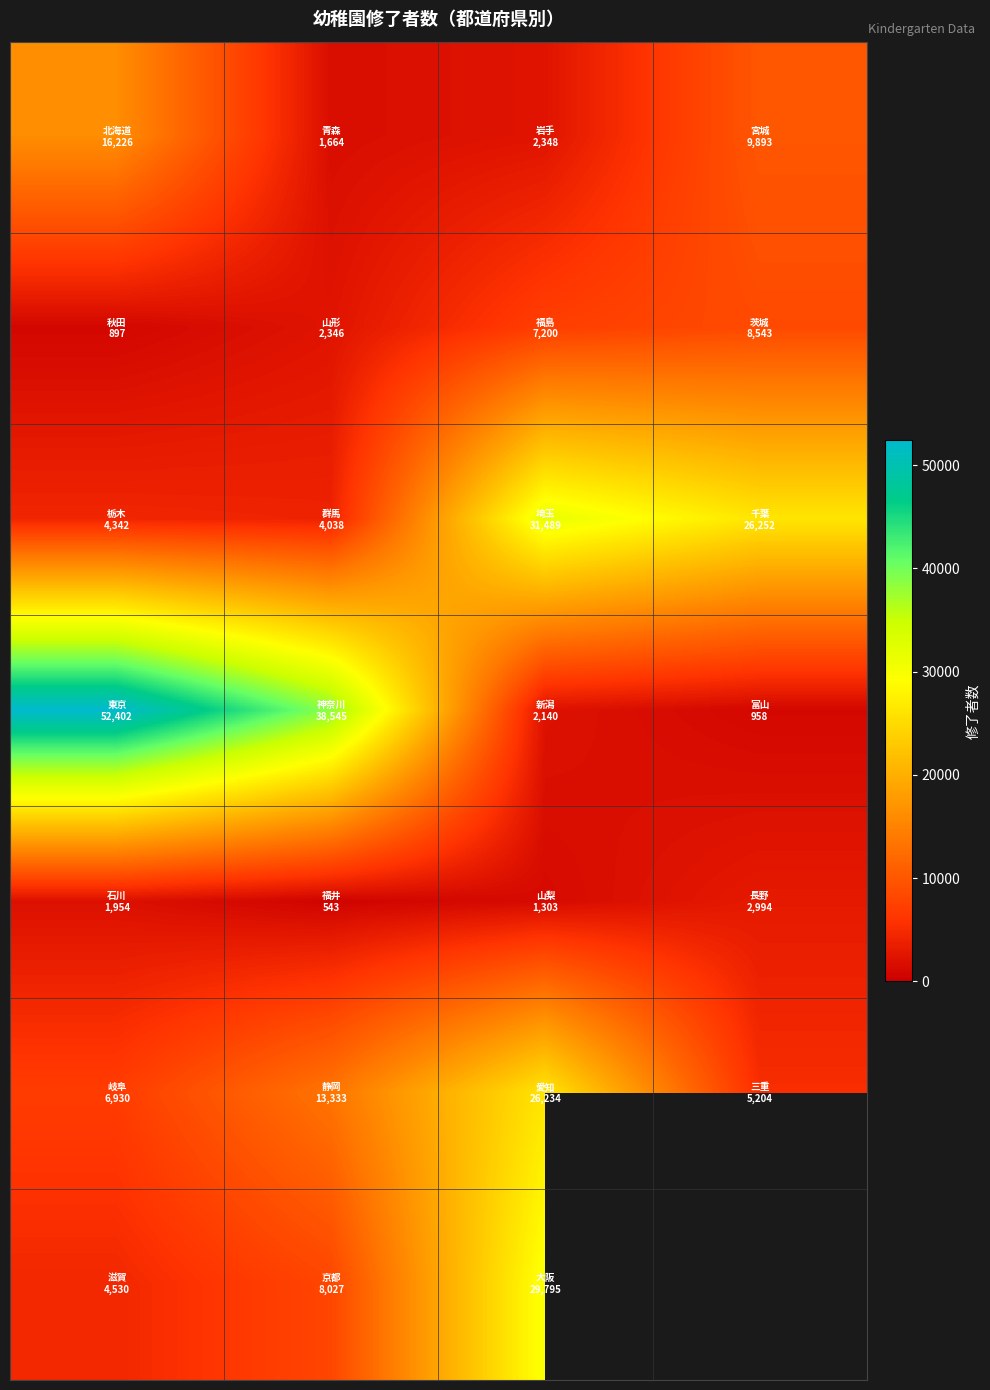

Between 3 and 1, which is larger?

3